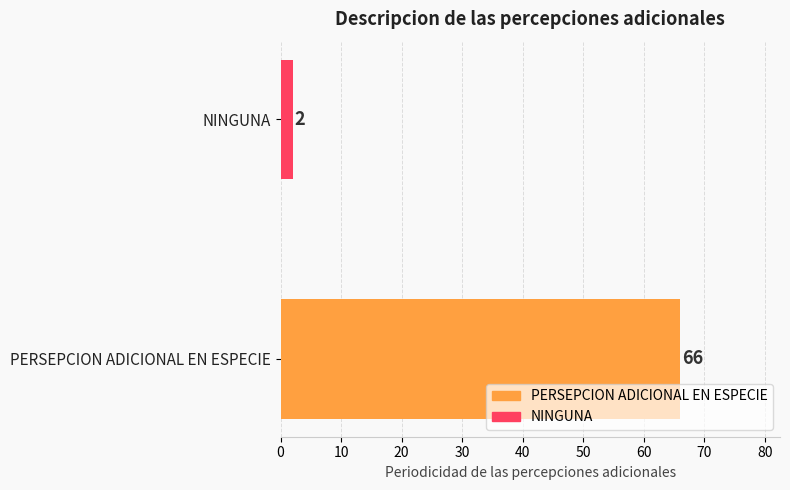

Does the chart contain any negative values?

No